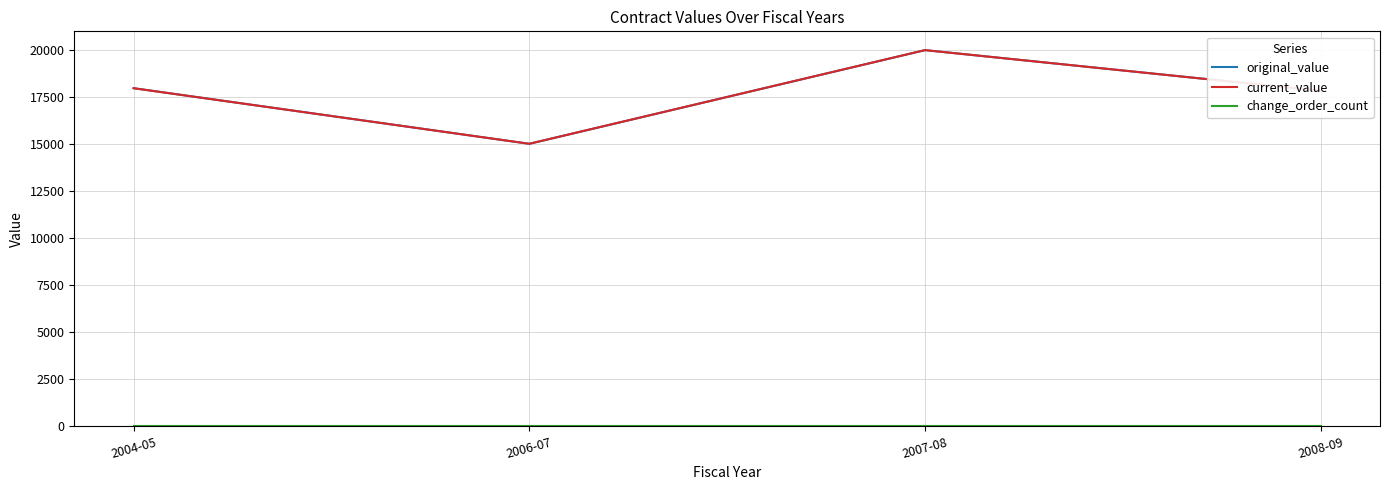

Does the chart have visible grid lines?

Yes